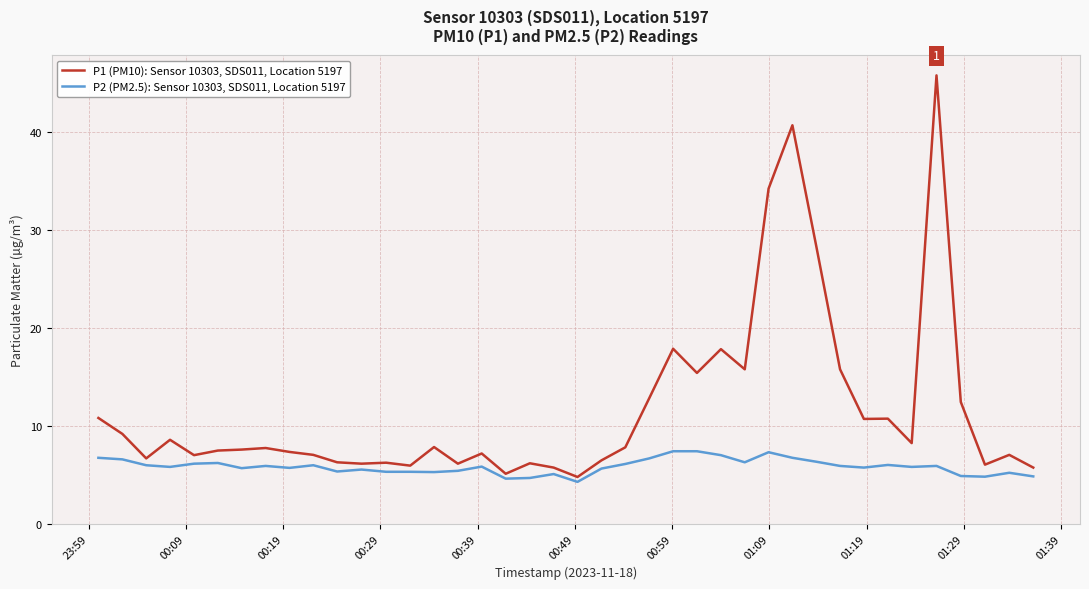

List the series in order of their peak value, lowest first.

P2 (PM2.5): Sensor 10303, SDS011, Location 5197, P1 (PM10): Sensor 10303, SDS011, Location 5197